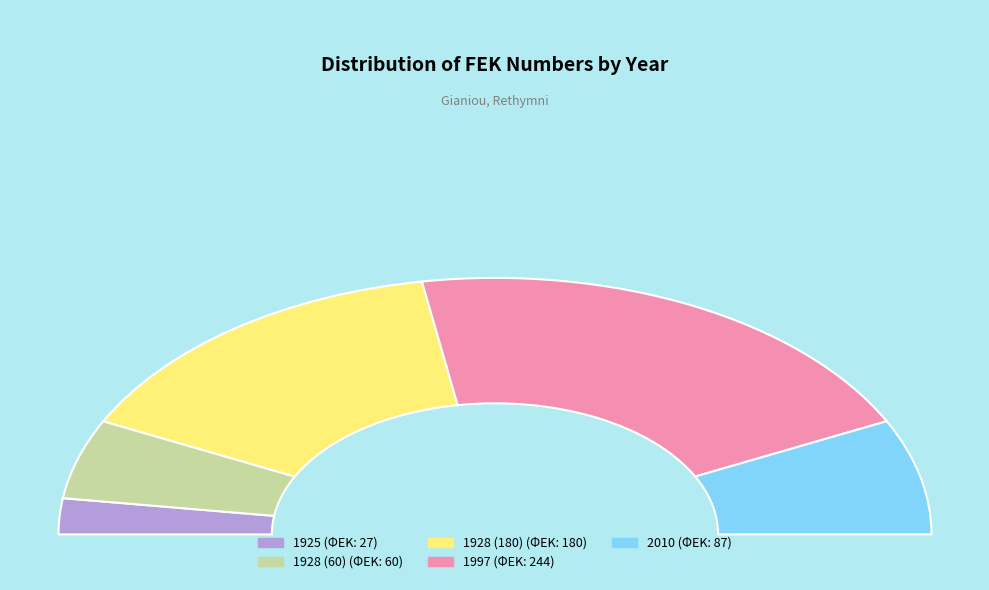

Which category has the biggest portion of the pie?

1997